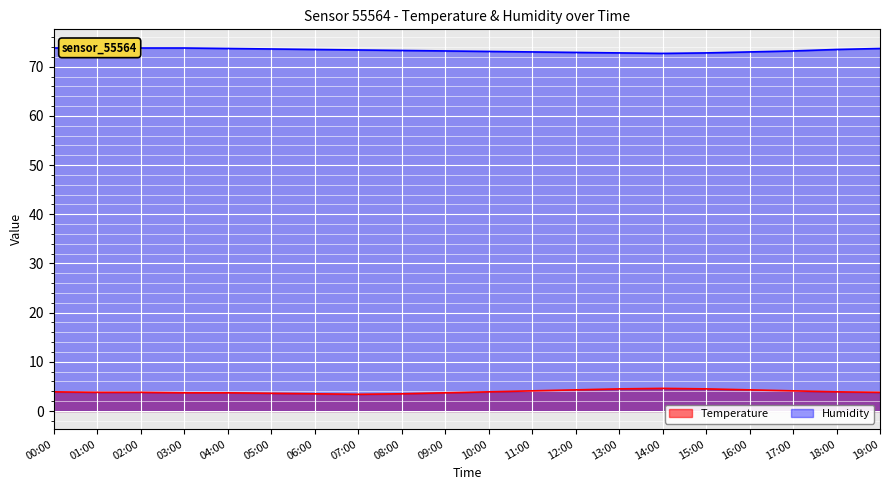

What is the difference between the second highest and second lowest values in the Humidity series?

1.0